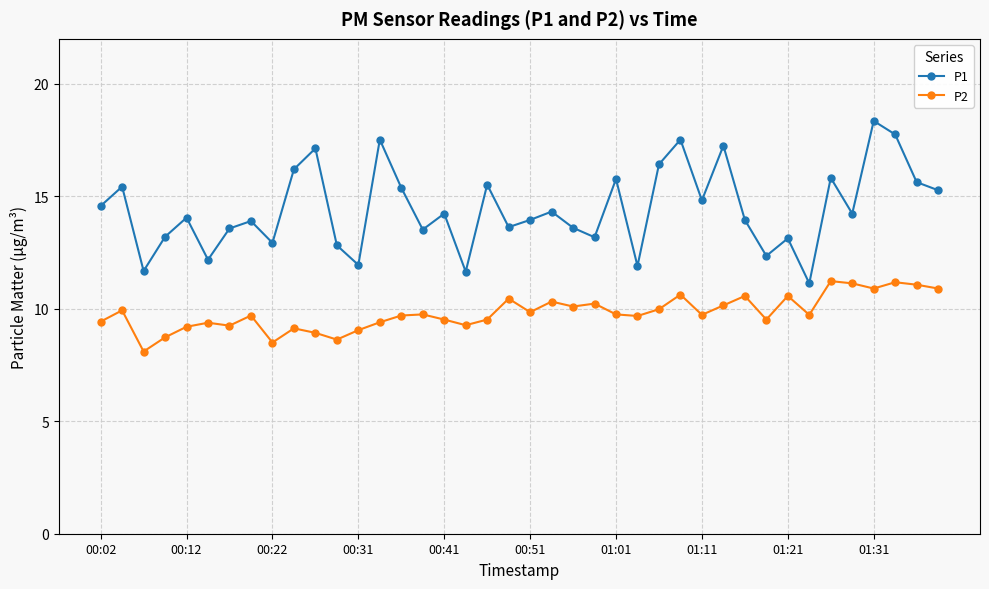

What is the difference between the second highest and minimum values in the P1 series?

6.6